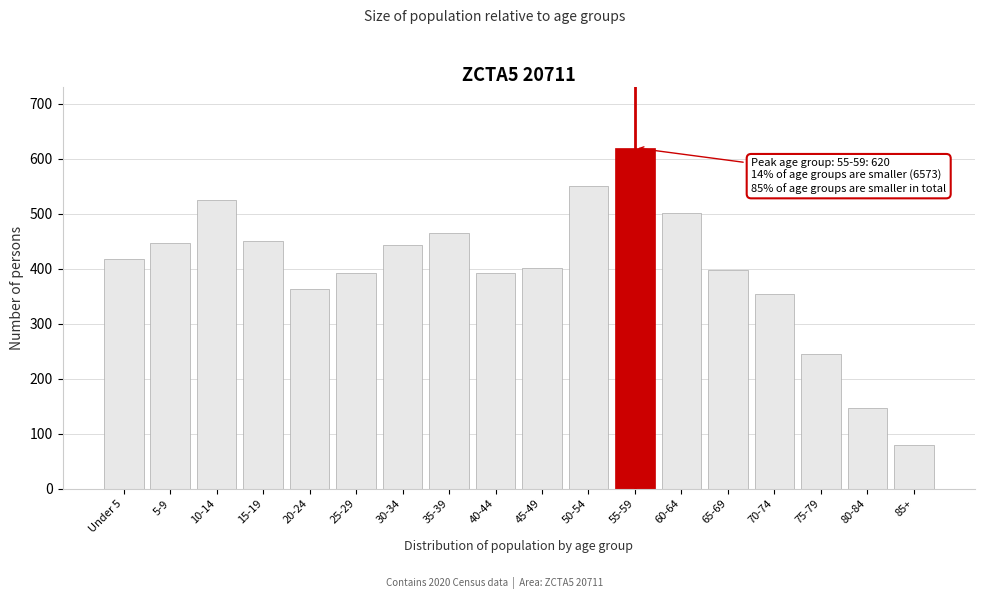

What is the label of the 10th bar from the right?

40-44